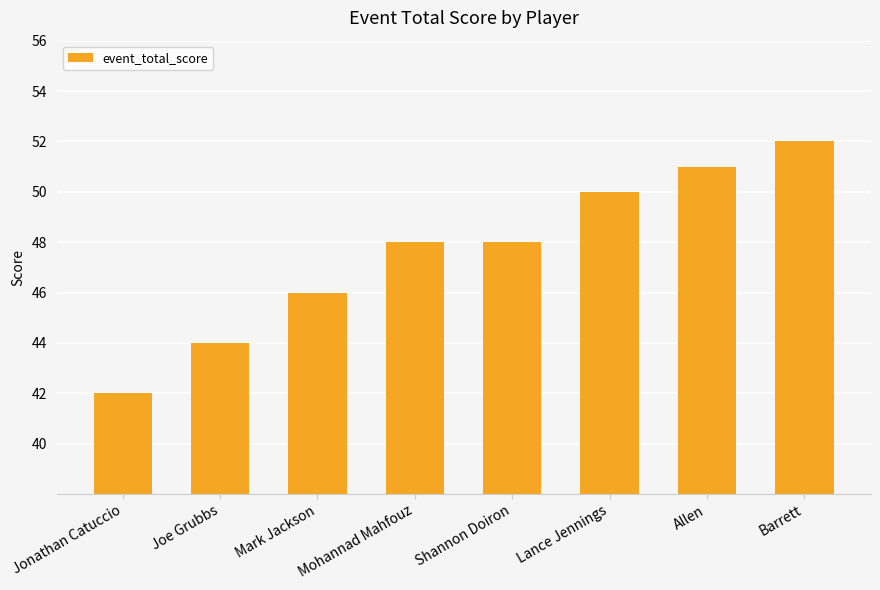

What position from the right is Shannon Doiron?

4